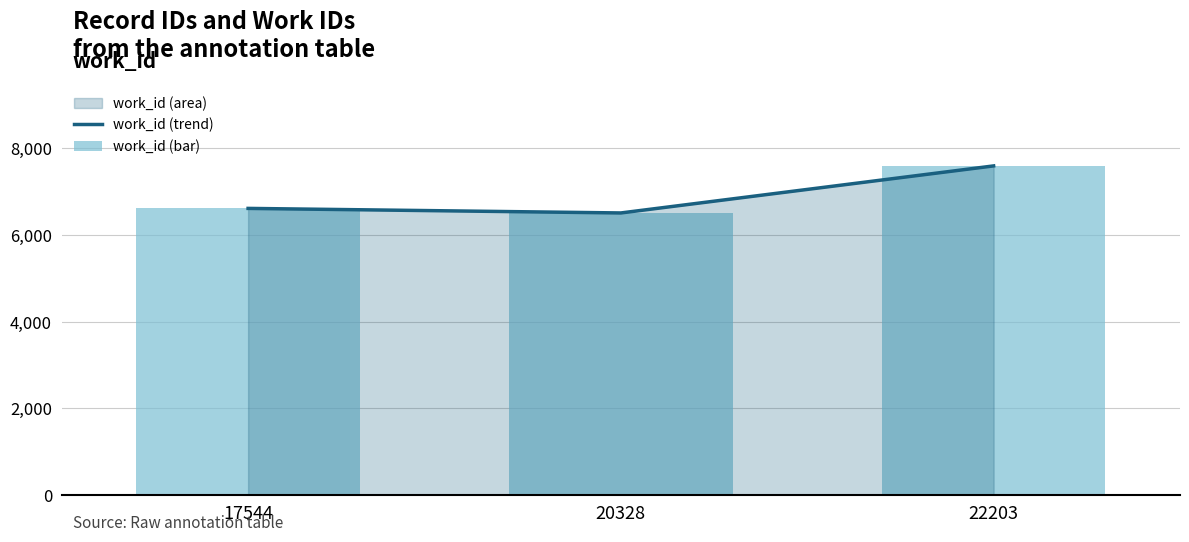

At which label does work_id (trend) reach its peak?

22203